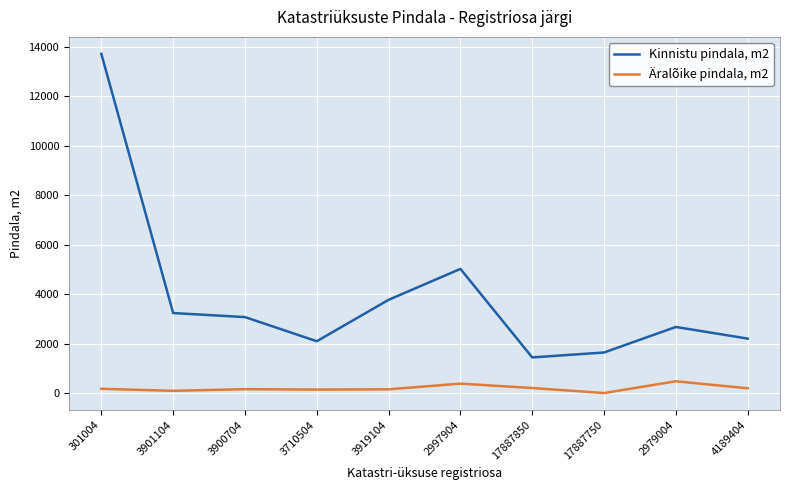

Which series has the widest spread of values?

Kinnistu pindala, m2